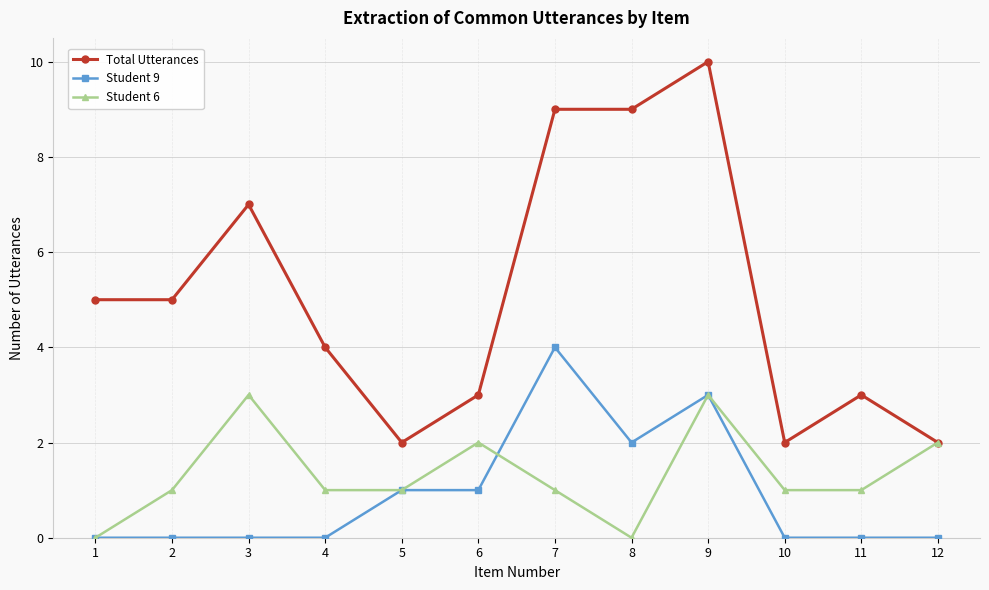

The value of Total Utterances at 3 is 7. True or false?

True